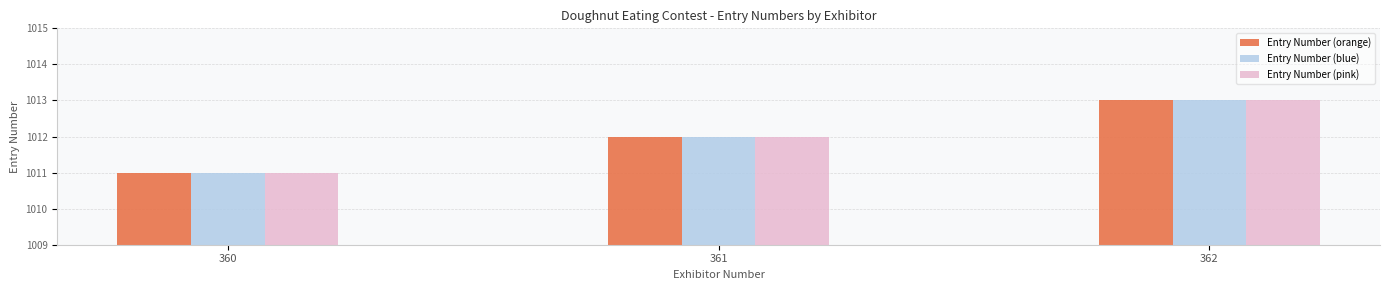

What are all the series names shown in the legend?

Entry Number (orange), Entry Number (blue), Entry Number (pink)